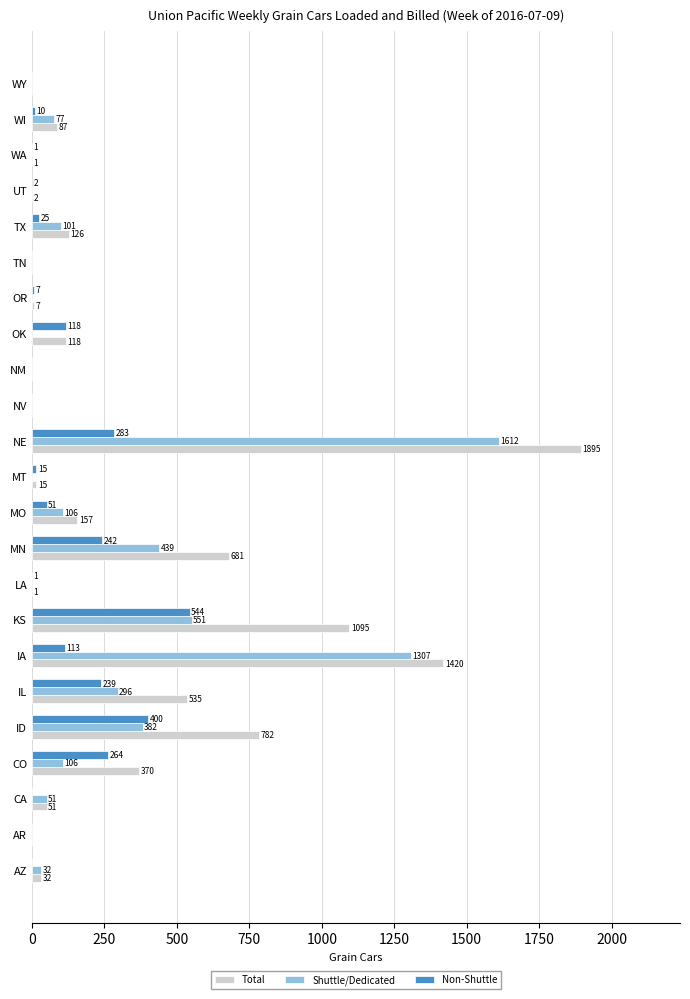

Which category has the highest value in the Non-Shuttle series?

KS